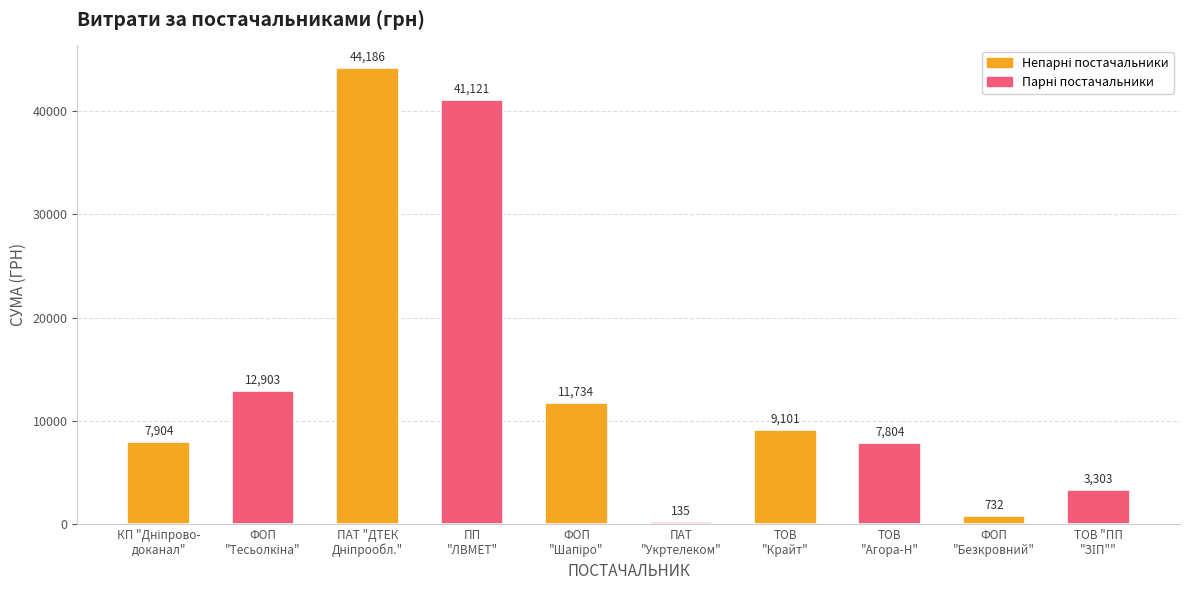

What is the greatest value displayed?

44185.6